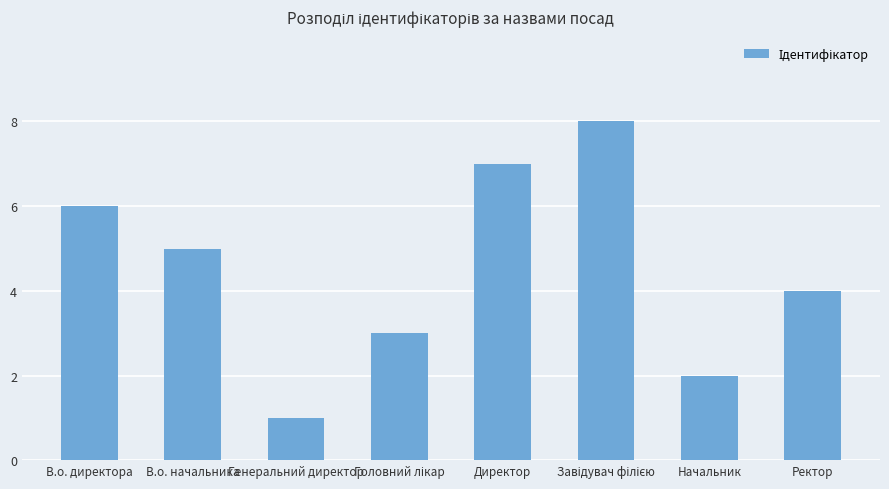

Reading left to right, transcribe all the data shown in this chart.

6	5	1	3	7	8	2	4